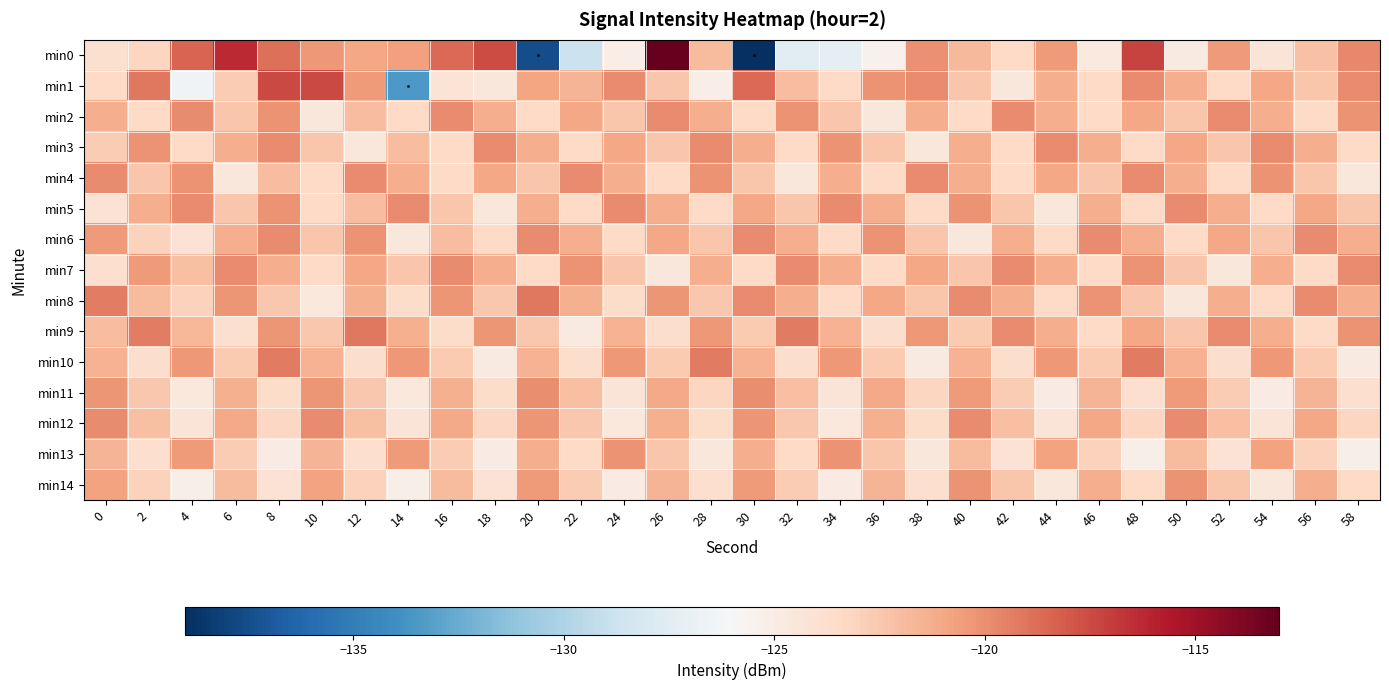

List the series in order of their peak value, lowest first.

min13, min14, min11, min2, min3, min4, min5, min6, min7, min12, min10, min8, min9, min1, min0